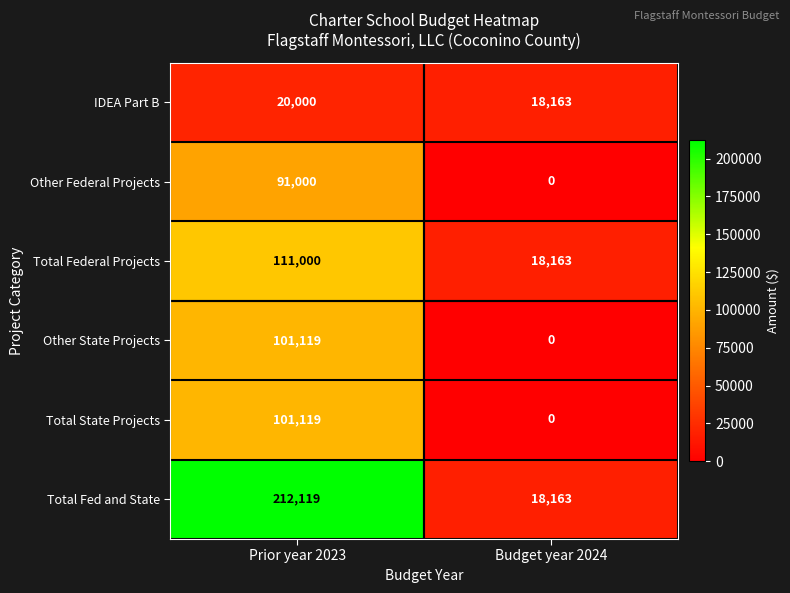

The Total Fed and State series shows 85216 at Prior year 2023. True or false?

False